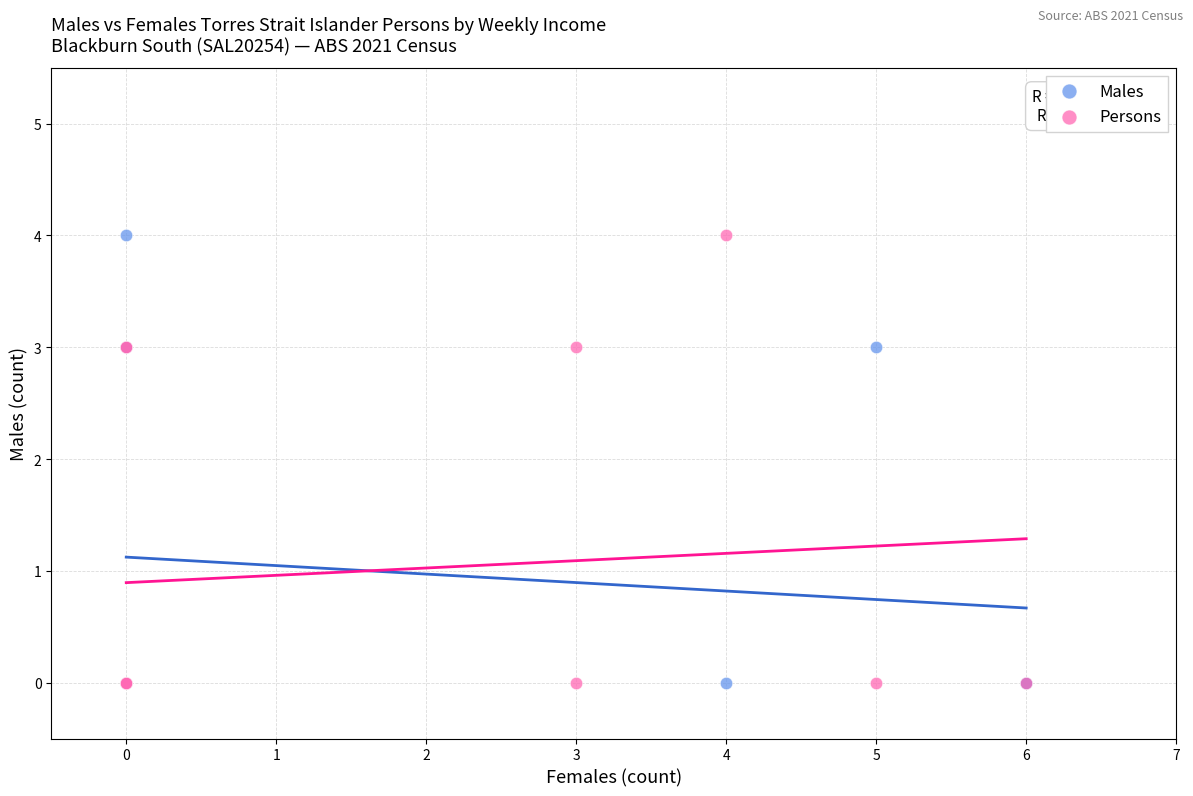

What are all the series names shown in the legend?

Males, Persons